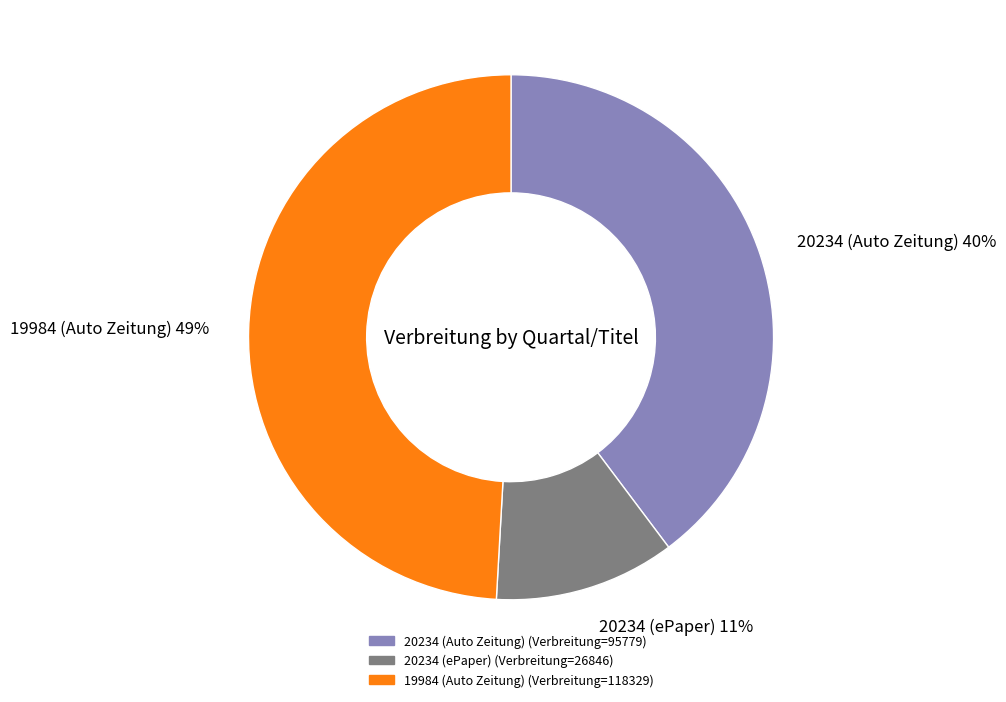

Rank the categories by value from highest to lowest.

19984 (Auto Zeitung), 20234 (Auto Zeitung), 20234 (ePaper)